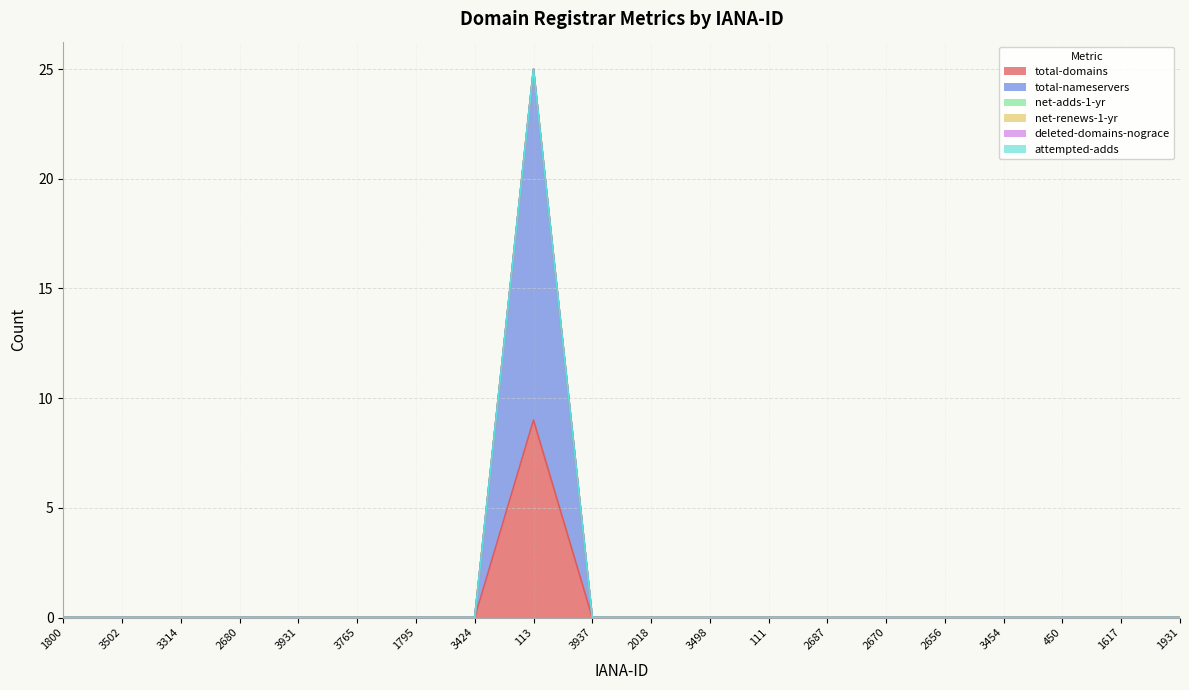

How many categories are shown in the chart?

20